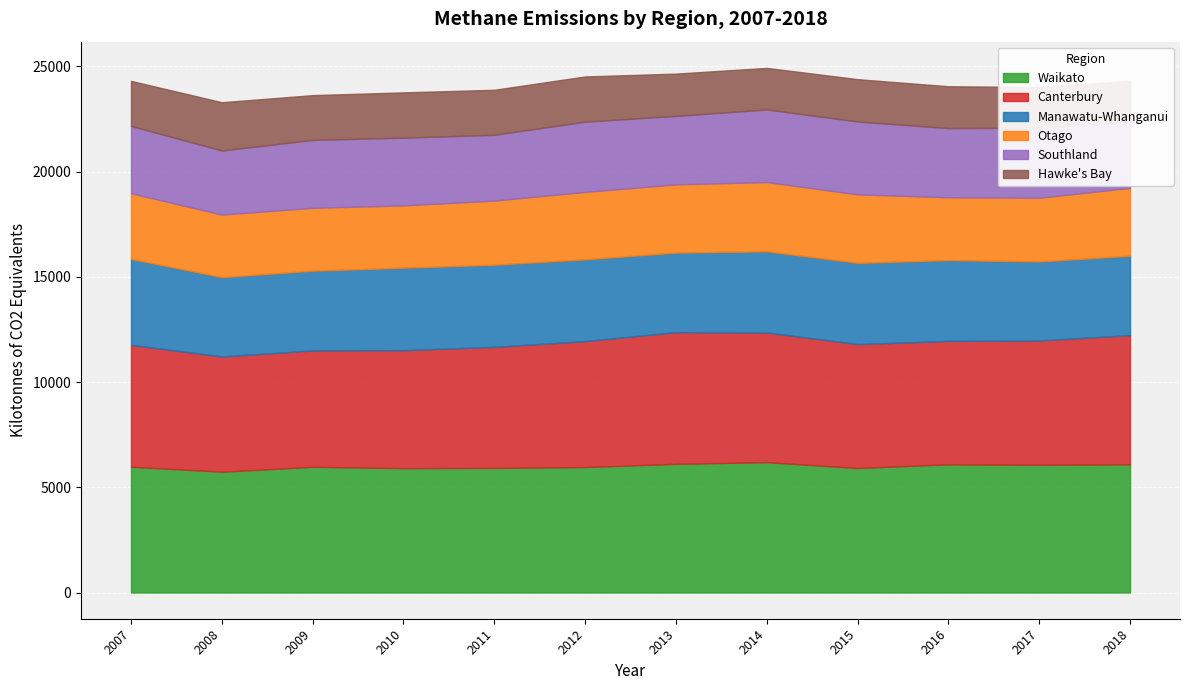

How many data points in Manawatu-Whanganui are less than 3855?

6